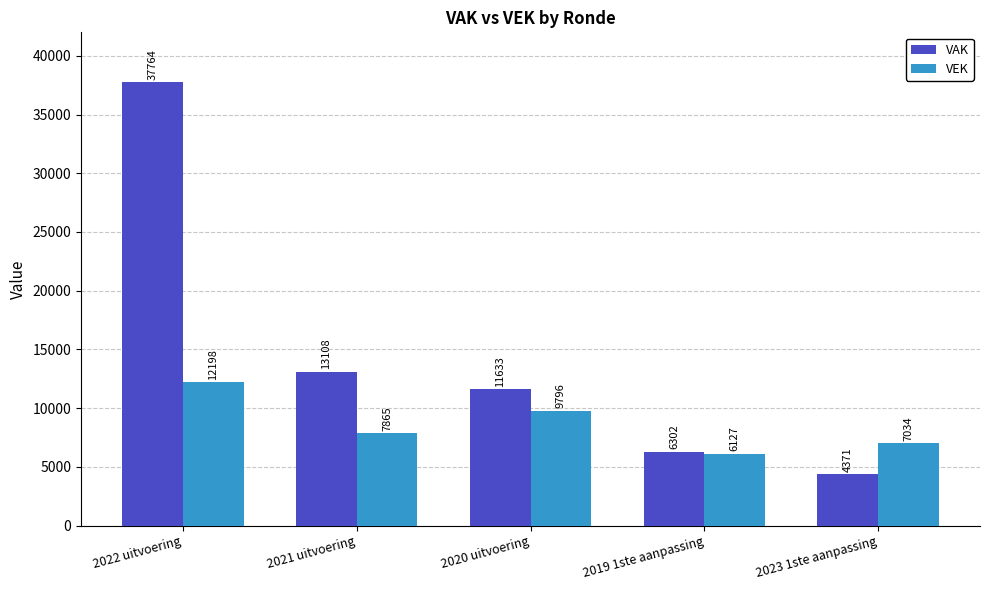

What is the value of the VAK bar at the 5th from the left?

4371